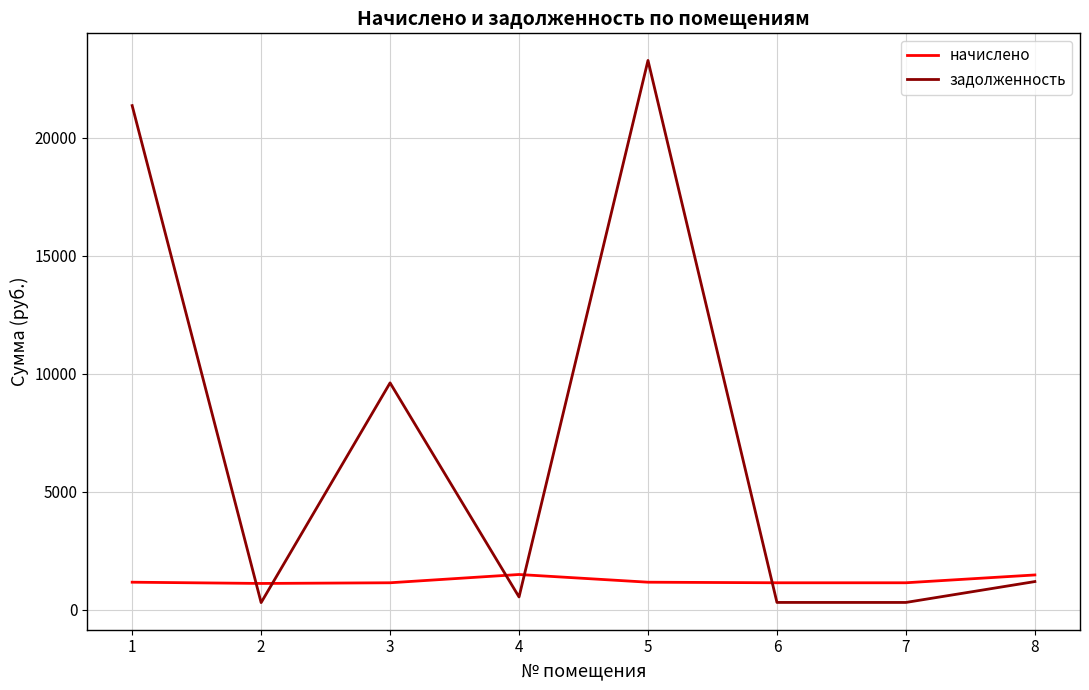

Which series has the largest range (max minus min)?

задолженность